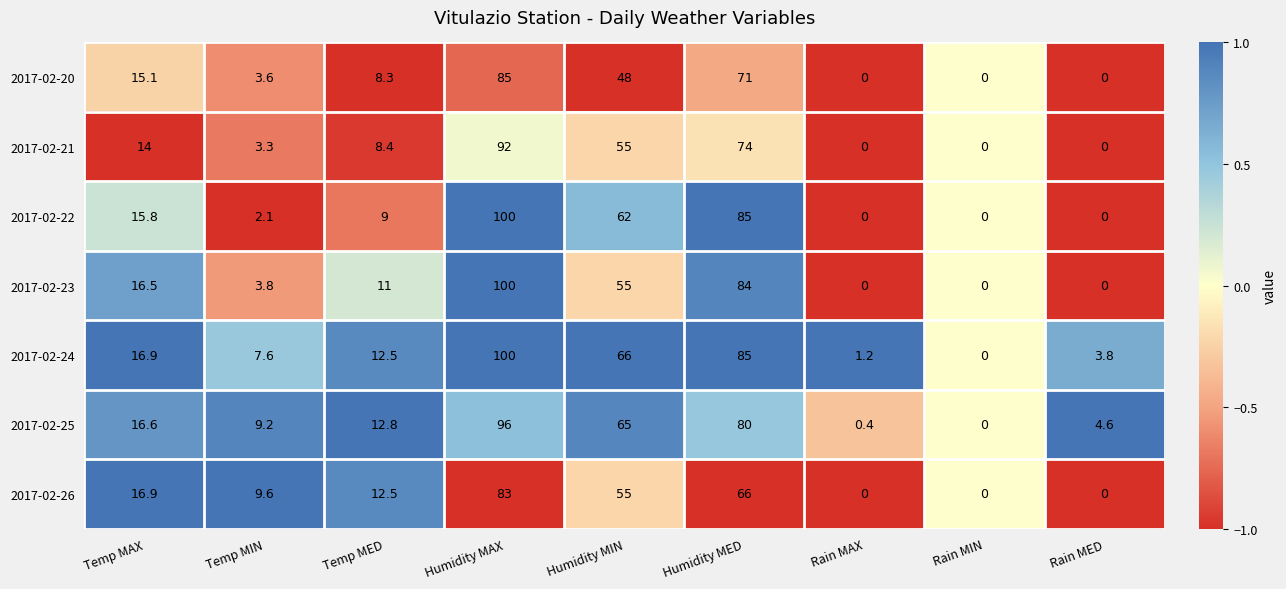

At which label is 2017-02-21 closest to 46?

Humidity MIN